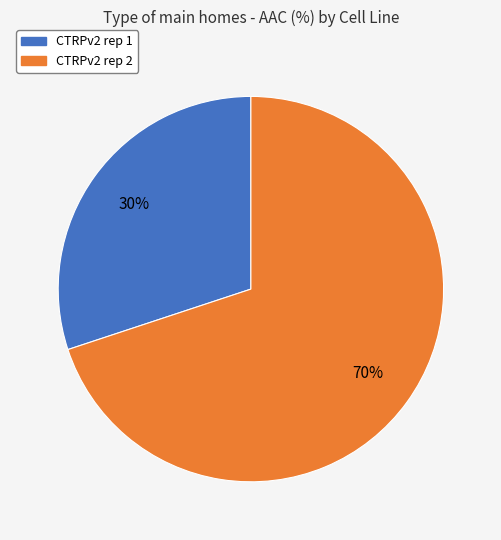

To the nearest percent, what percentage of the pie is CTRPv2 rep 1?

30%